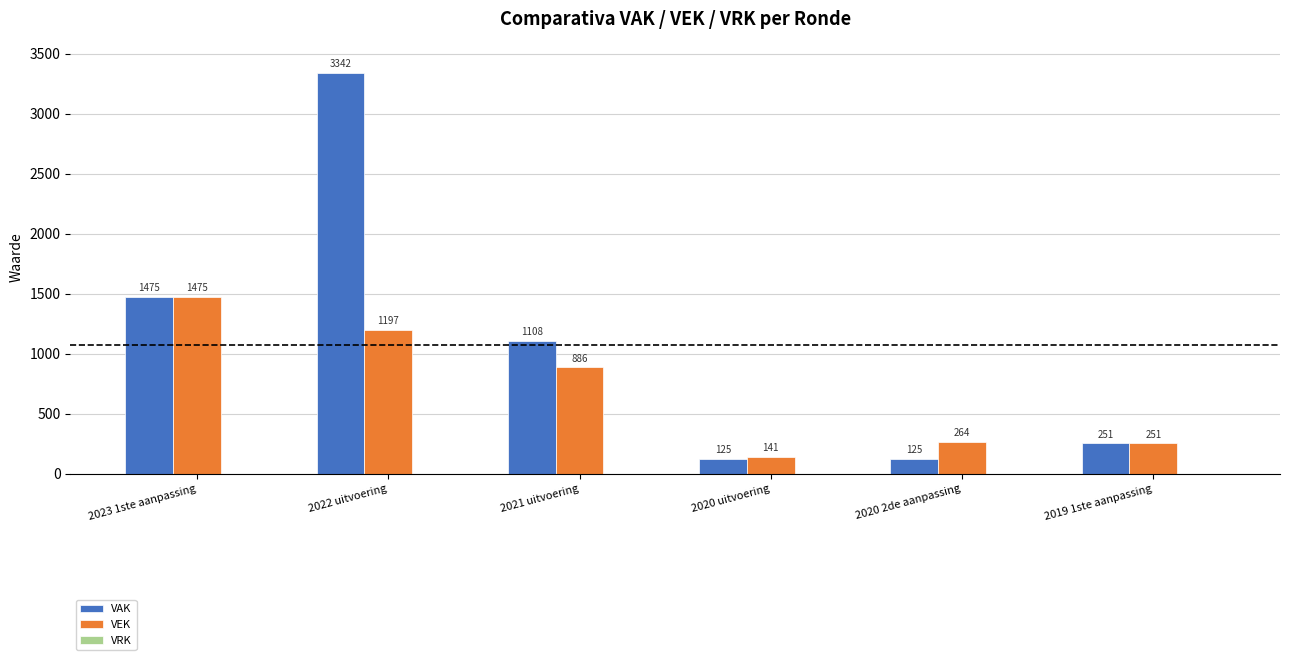

Where is VEK nearest to the value 808?

2021 uitvoering